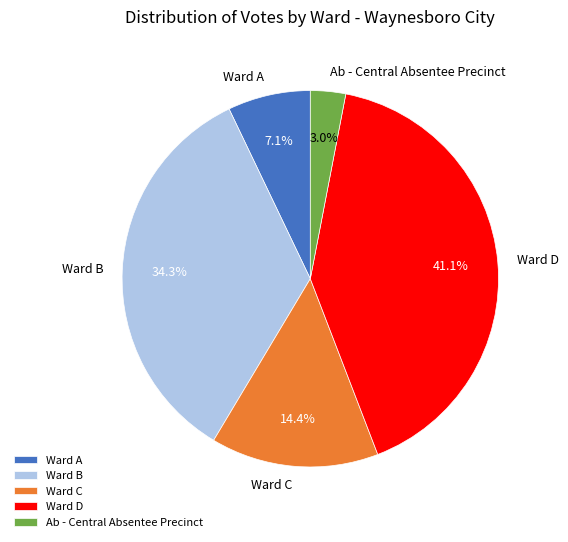

How many segments does this pie chart have?

5